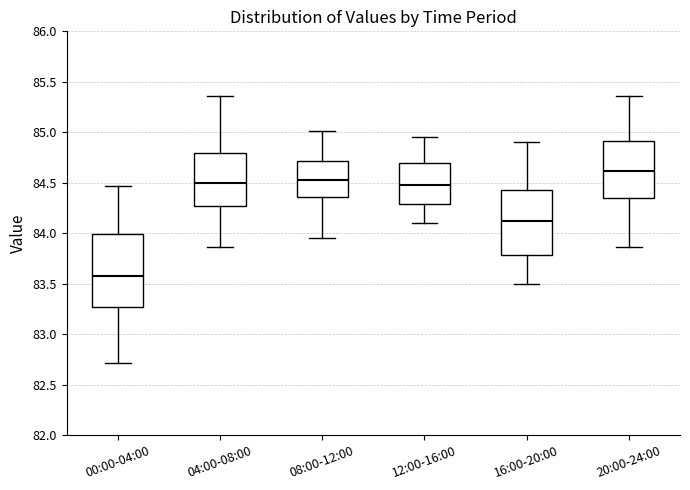

Reading left to right, read every box against the y-axis: the position of its median line, the range the box covers, and the ends of its whiskers. The values are not printed on the chart, so give them approximately, as read against the axis.

00:00-04:00: median 83.60, box 83.25 to 84.00, whiskers 82.70 to 84.45
04:00-08:00: median 84.50, box 84.25 to 84.80, whiskers 83.85 to 85.35
08:00-12:00: median 84.55, box 84.35 to 84.70, whiskers 83.95 to 85.00
12:00-16:00: median 84.50, box 84.30 to 84.70, whiskers 84.10 to 84.95
16:00-20:00: median 84.15, box 83.80 to 84.45, whiskers 83.50 to 84.90
20:00-24:00: median 84.60, box 84.35 to 84.90, whiskers 83.85 to 85.35